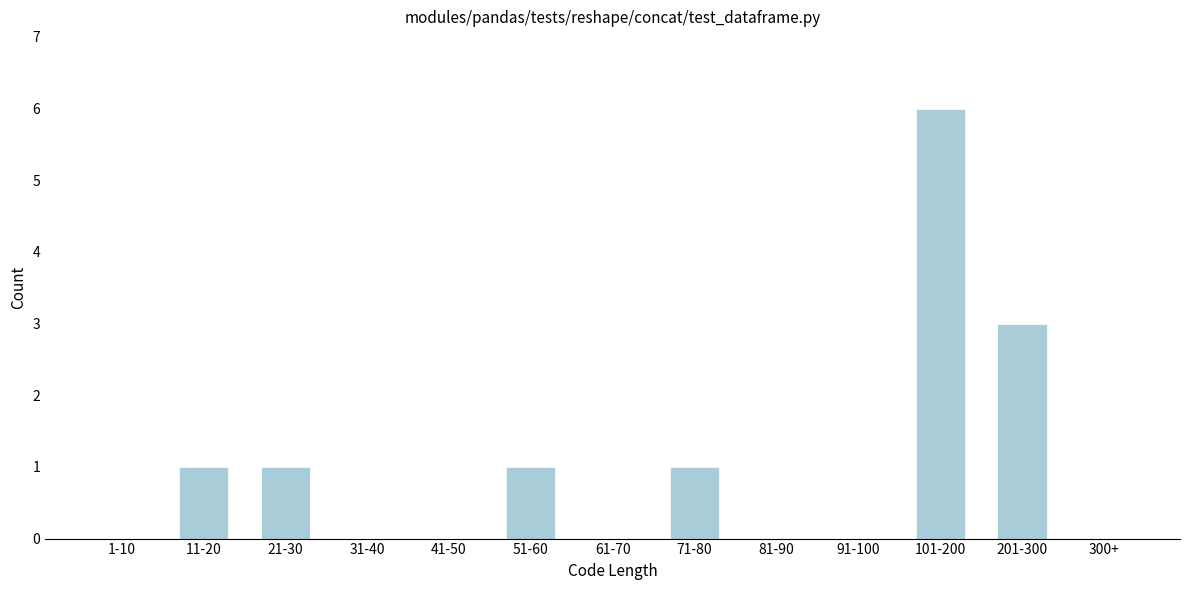

Reading left to right, list all the values displayed in this chart.

1-10=0	11-20=1	21-30=1	31-40=0	41-50=0	51-60=1	61-70=0	71-80=1	81-90=0	91-100=0	101-200=6	201-300=3	300+=0